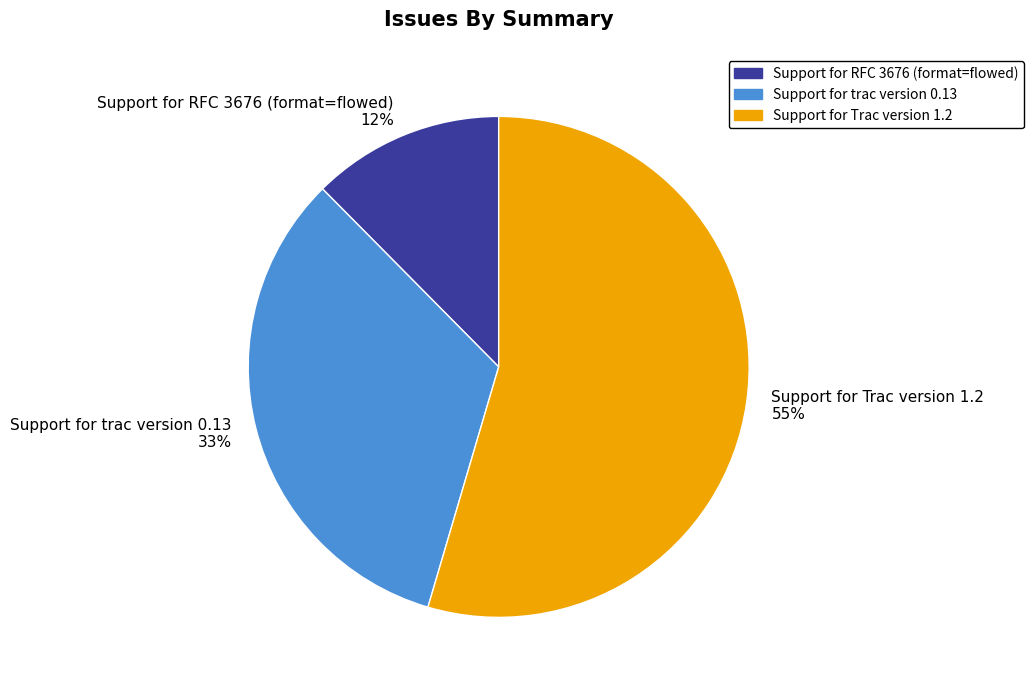

Rank the categories by value from highest to lowest.

Support for Trac version 1.2, Support for trac version 0.13, Support for RFC 3676 (format=flowed)